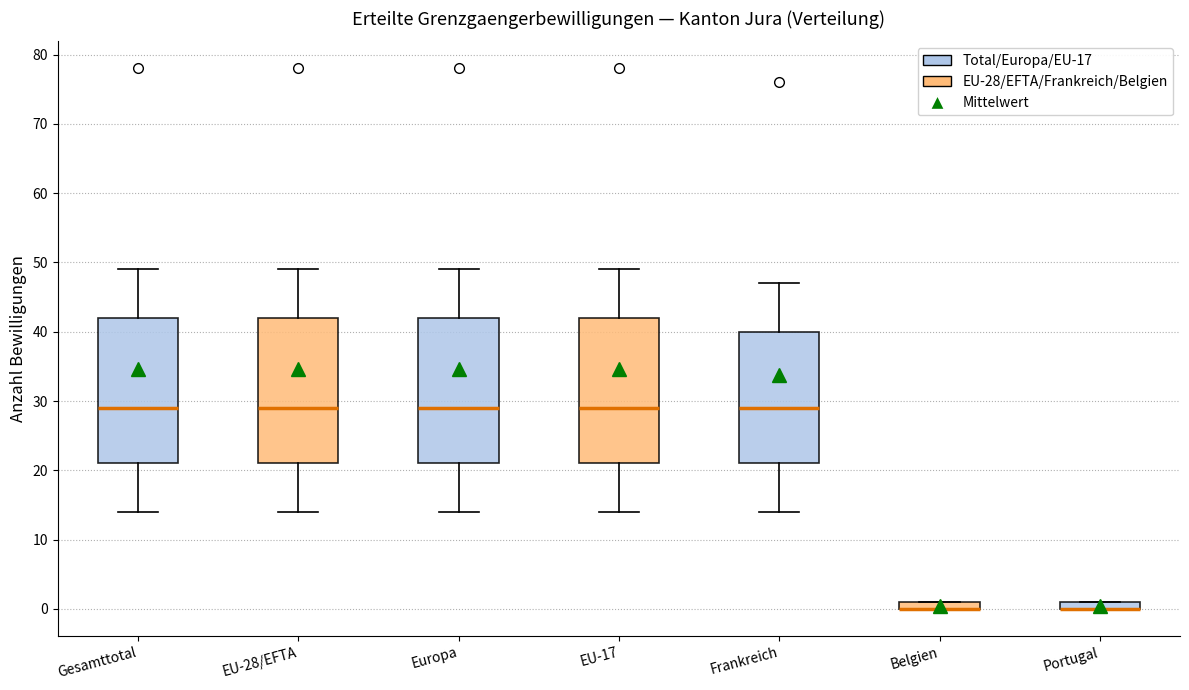

Where does the median line of the box for EU-17 sit on the y-axis? The values are not printed on the chart, so give them approximately, as read against the axis.

29